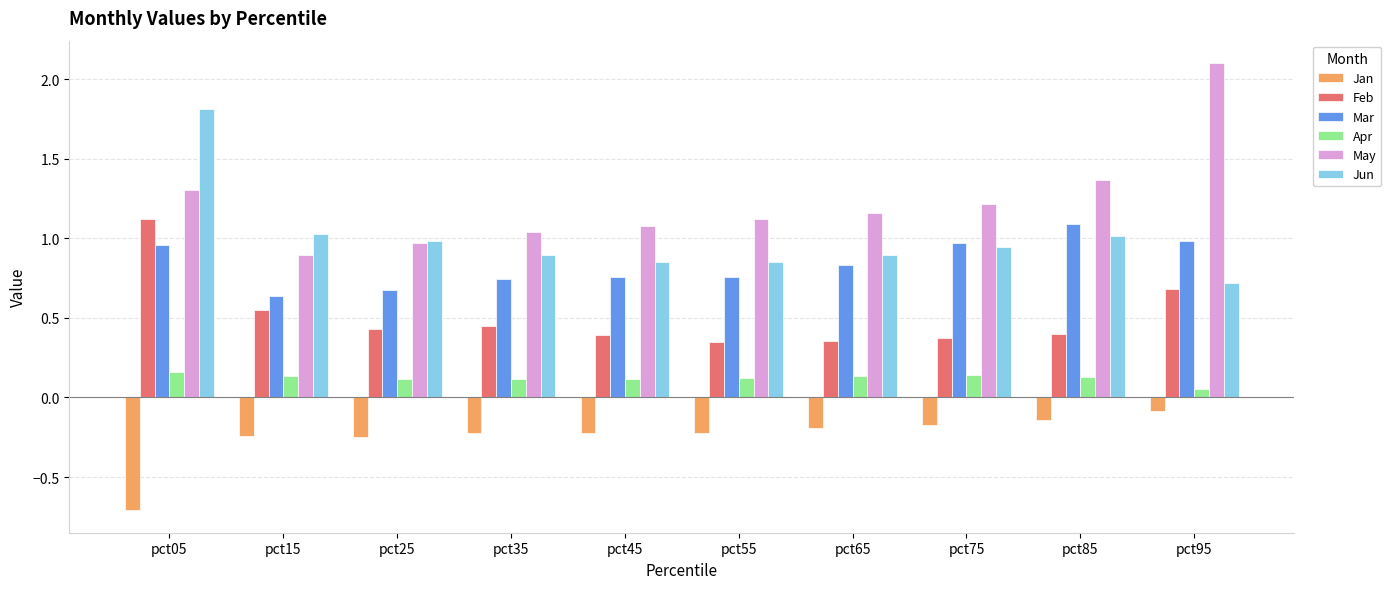

Which series has the largest total across all categories?

May